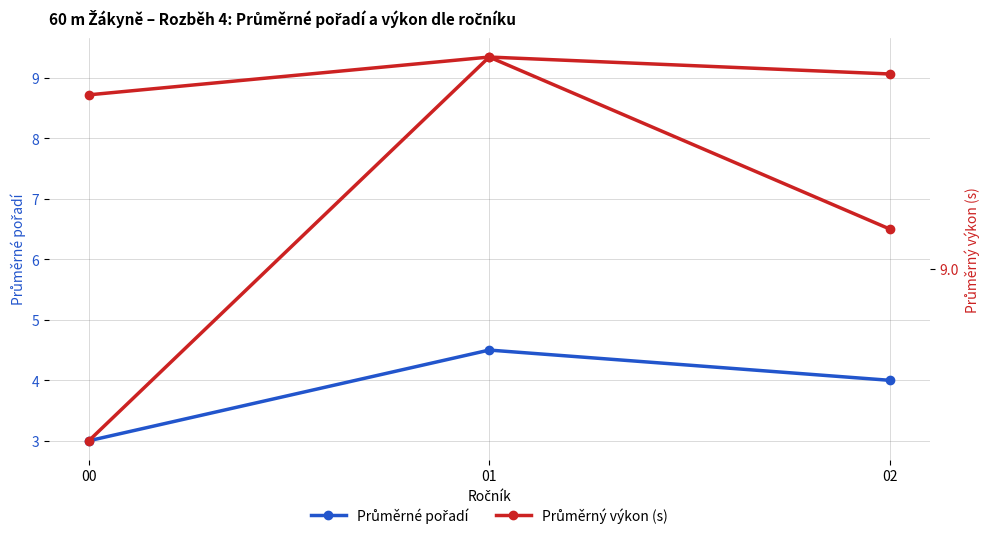

What is the value of the Průměrné pořadí point at the 2nd from the left?

4.5